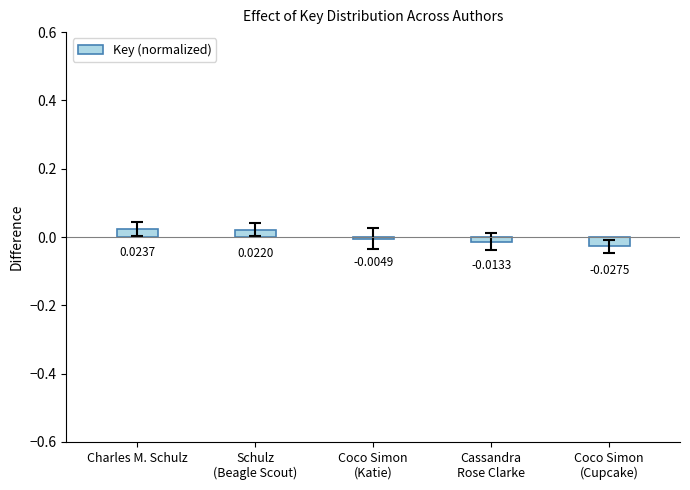

What is the difference between the maximum and minimum values?

0.1